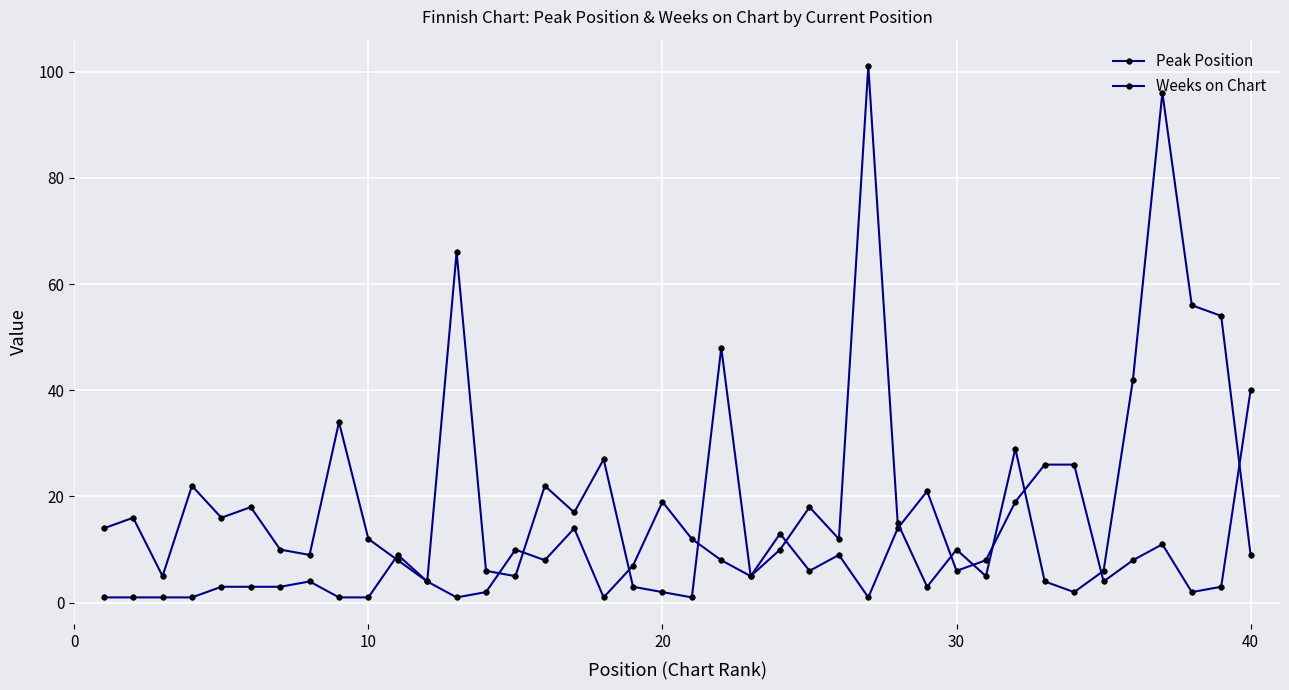

What are all the series names shown in the legend?

Peak Position, Weeks on Chart